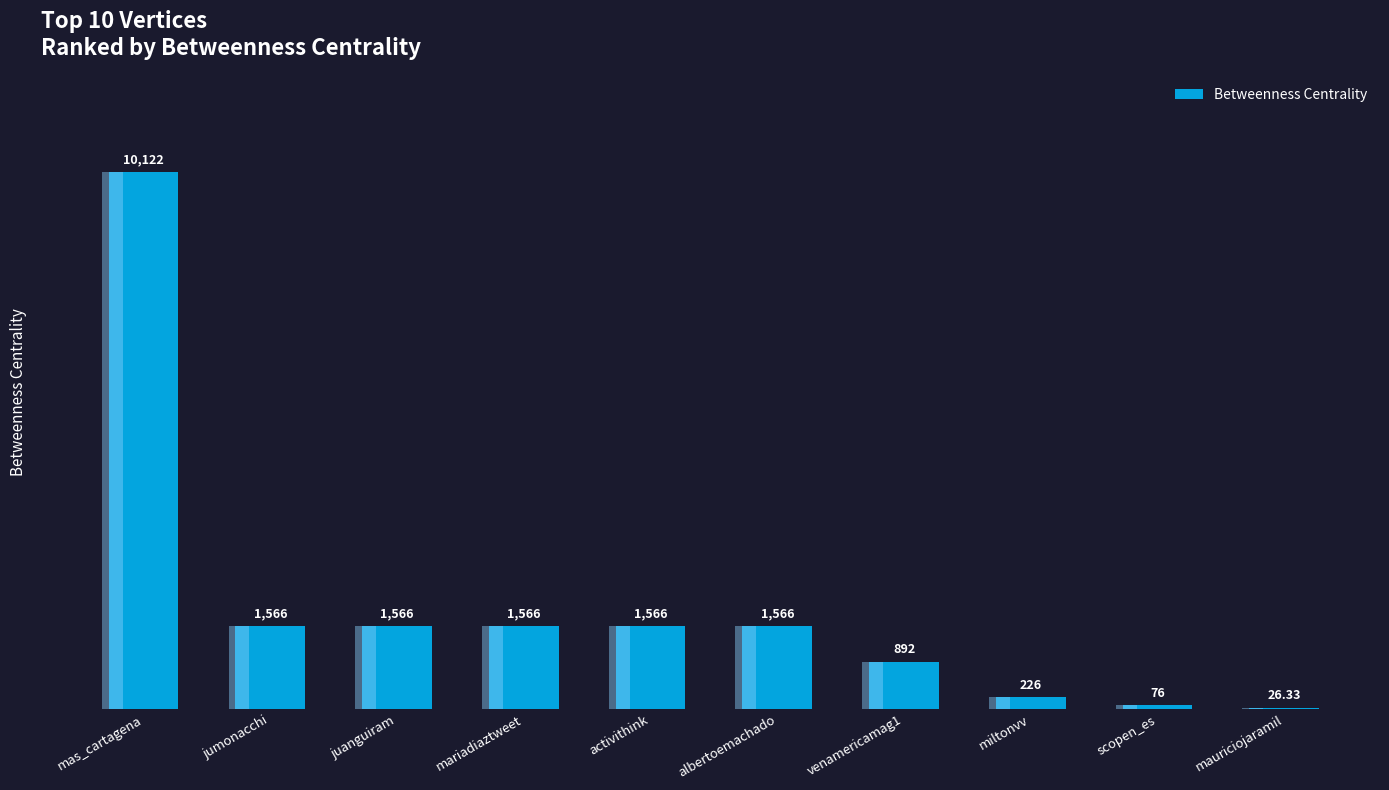

The chart shows a value of 1057.0 at mariadiaztweet. True or false?

False